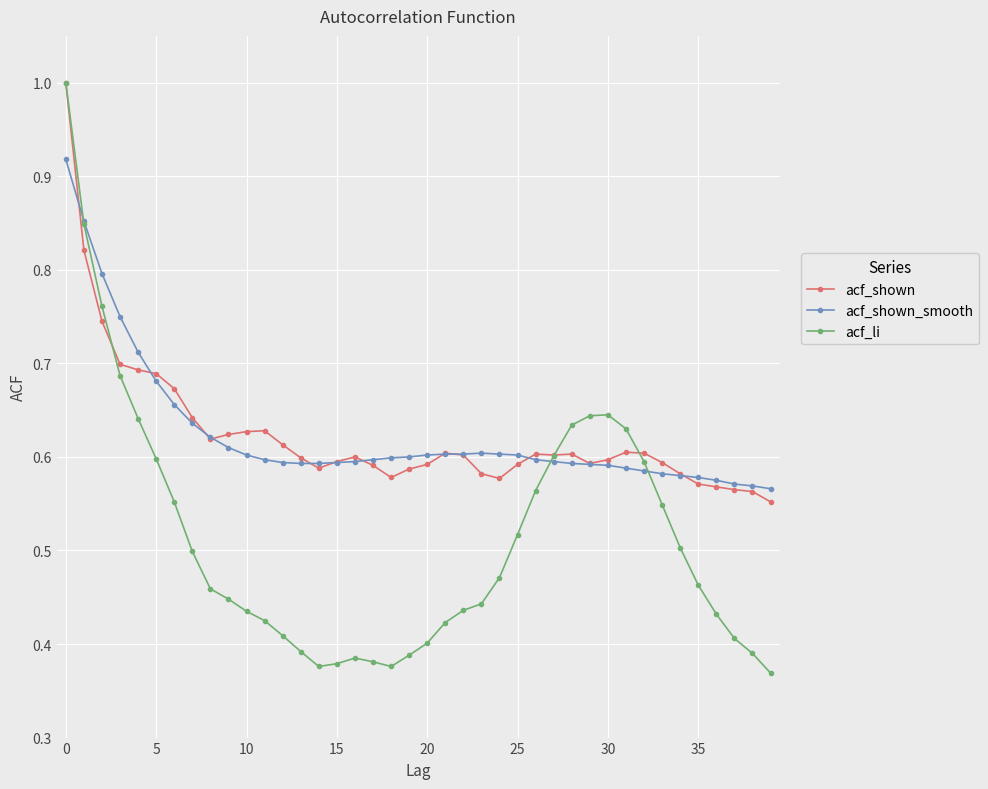

True or false: acf_shown has more than 1 points higher than both neighbors.

True